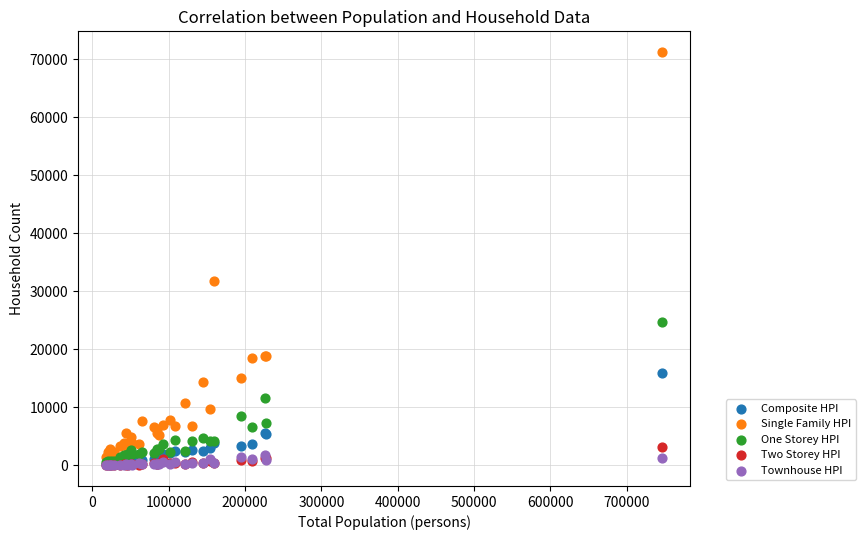

In the One Storey HPI series, what Y value is closest to 12587?

11659